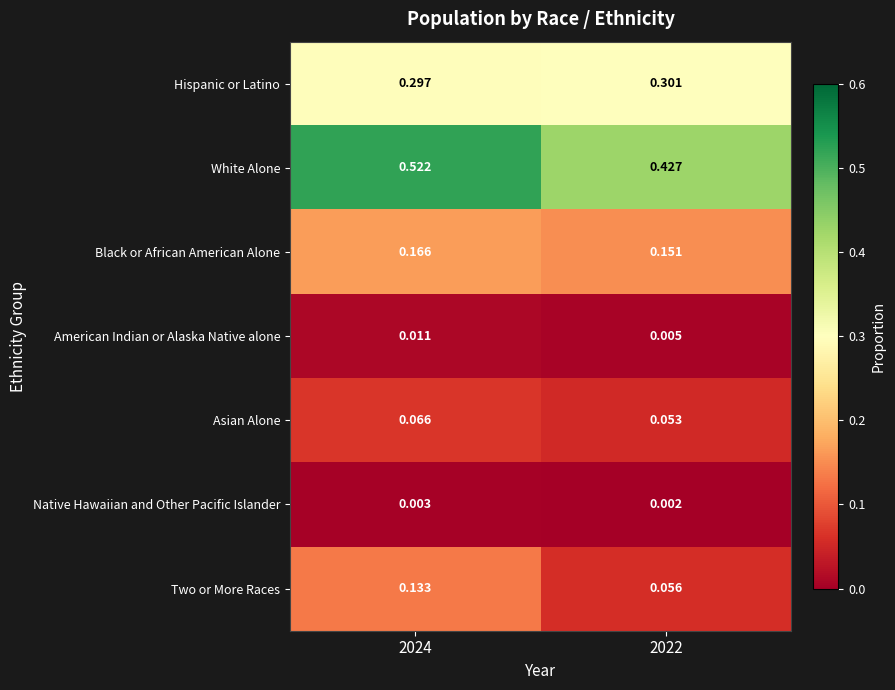

Which series changed the most between 2024 and 2022?

White Alone